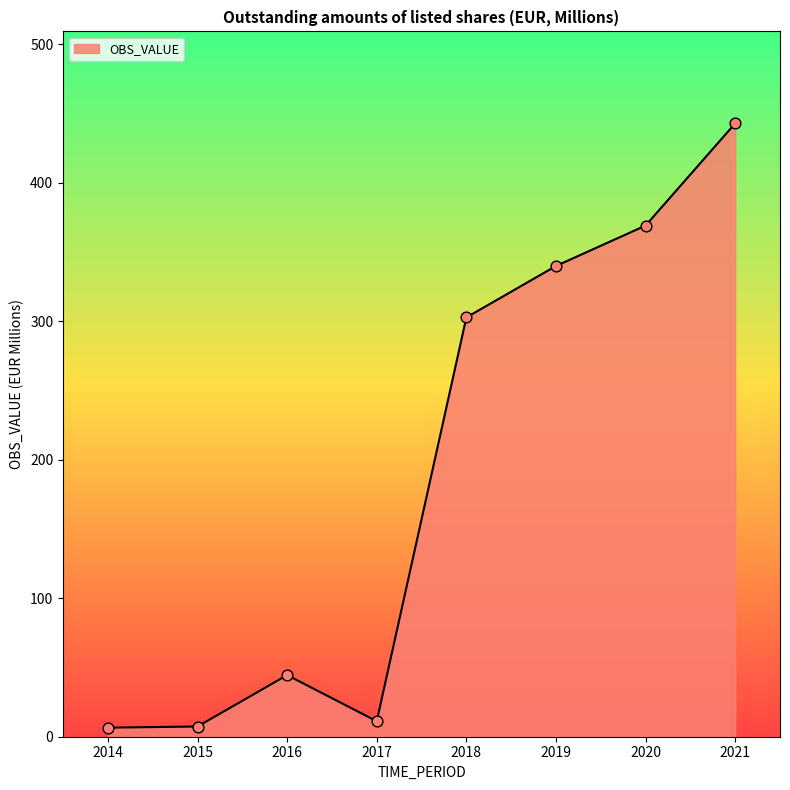

What is the change in value from 2014 to 2019?

+333.3